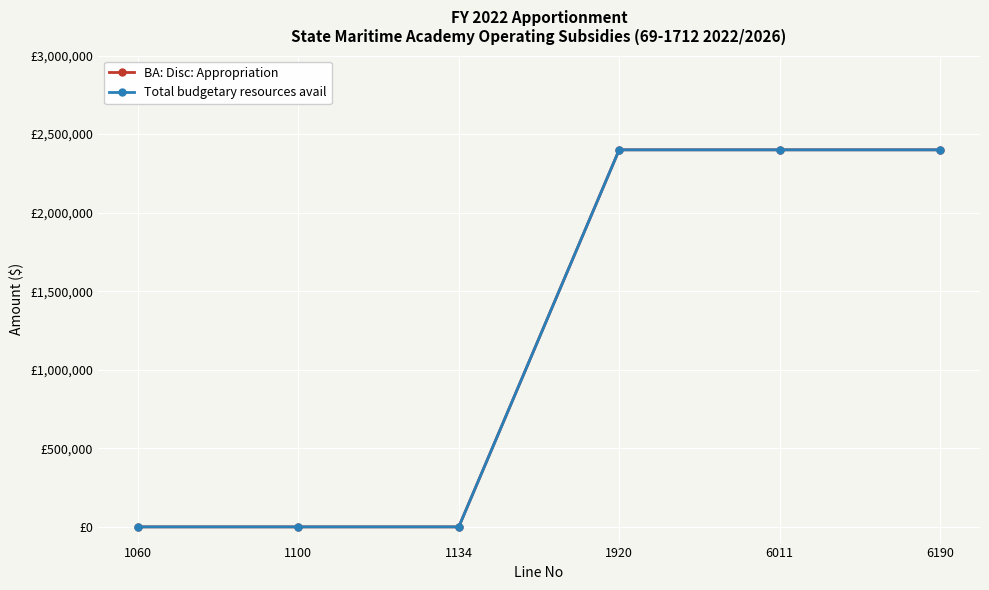

How many lines are shown in the chart?

2